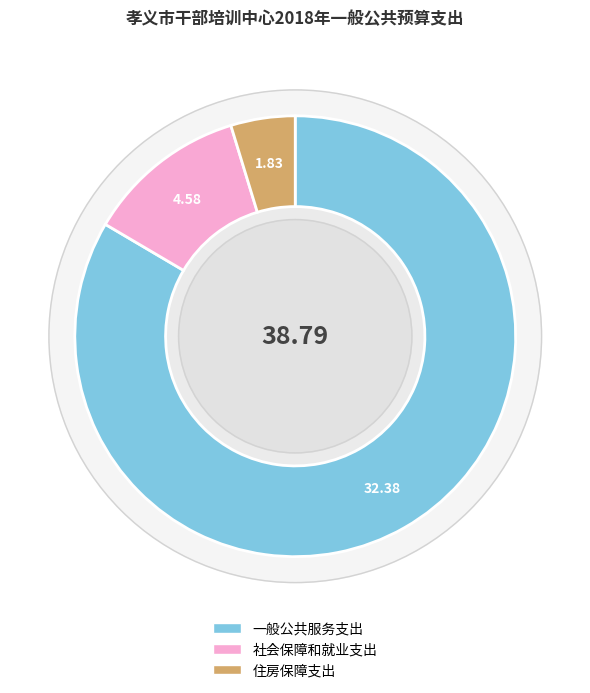

How many slices are in this pie chart?

3